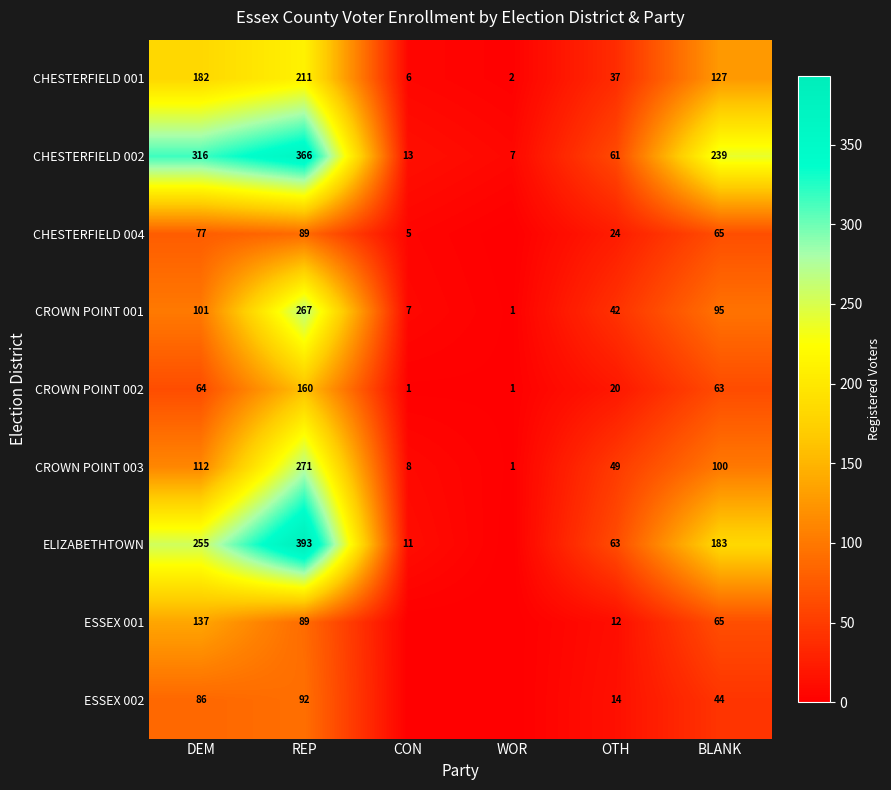

What is the difference between the CROWN POINT 001 values at REP and DEM?

166